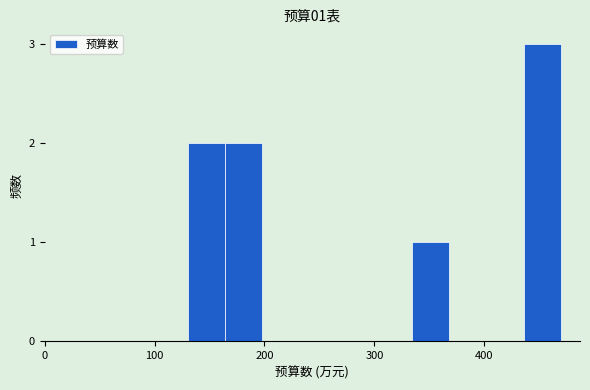

Around what value on the x-axis is the tallest bar? Give the approximate position of its centre, as read against the axis.

450